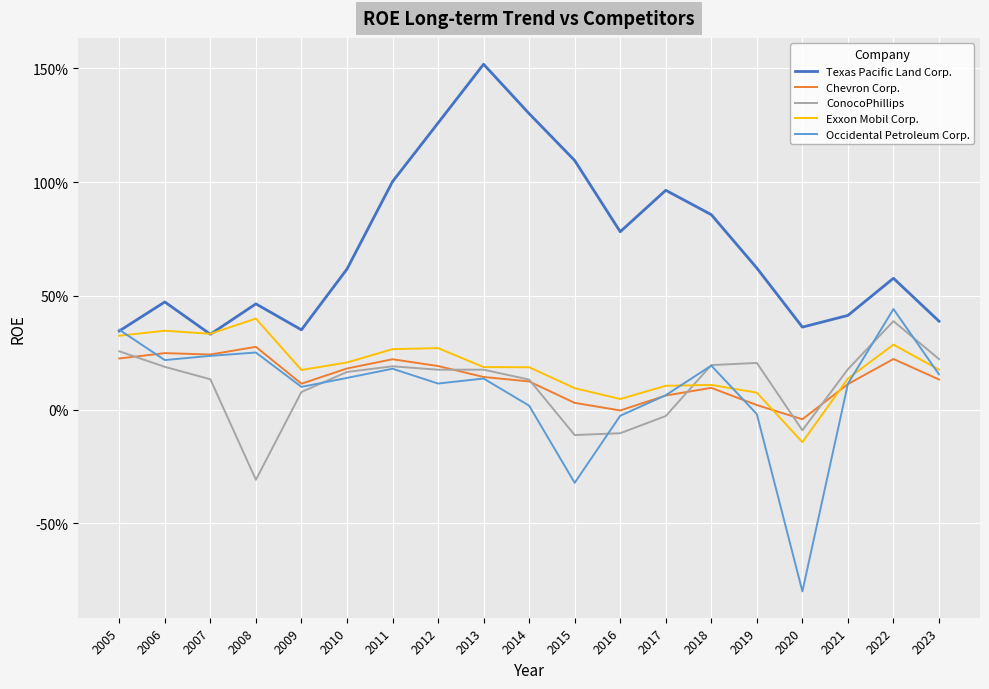

What are all the series names shown in the legend?

Texas Pacific Land Corp., Chevron Corp., ConocoPhillips, Exxon Mobil Corp., Occidental Petroleum Corp.